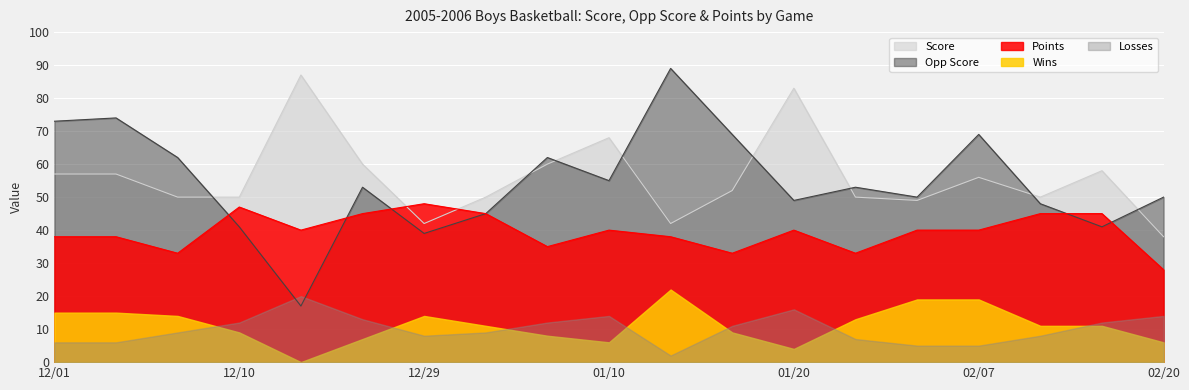

After their last crossing, which series has the higher values: Score or Points?

Score